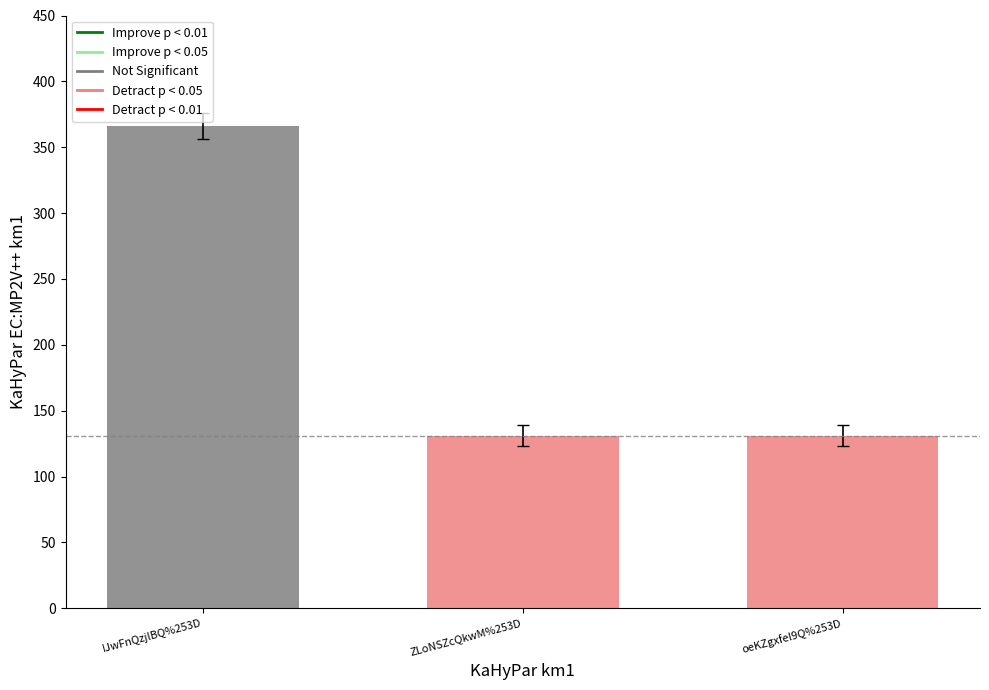

List the labels in order of value, smallest first.

ZLoNSZcQkwM%253D, oeKZgxfel9Q%253D, IJwFnQzjlBQ%253D